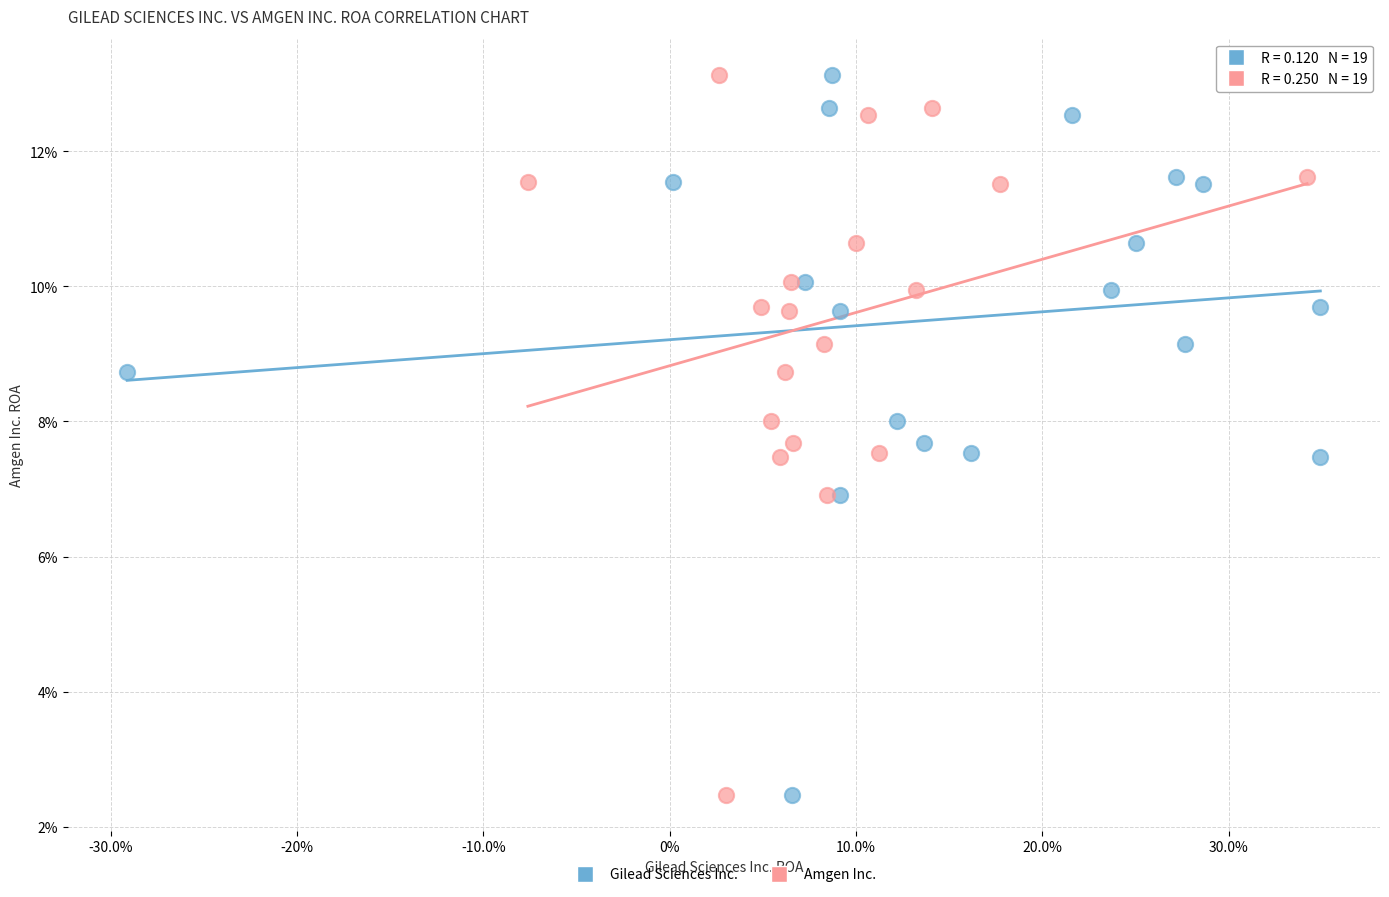

What are all the series names shown in the legend?

Gilead Sciences Inc., Amgen Inc.